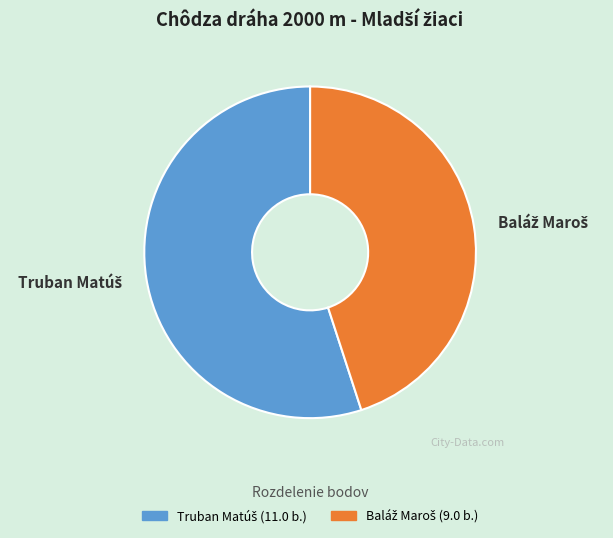

Is there a majority slice in this chart?

Yes